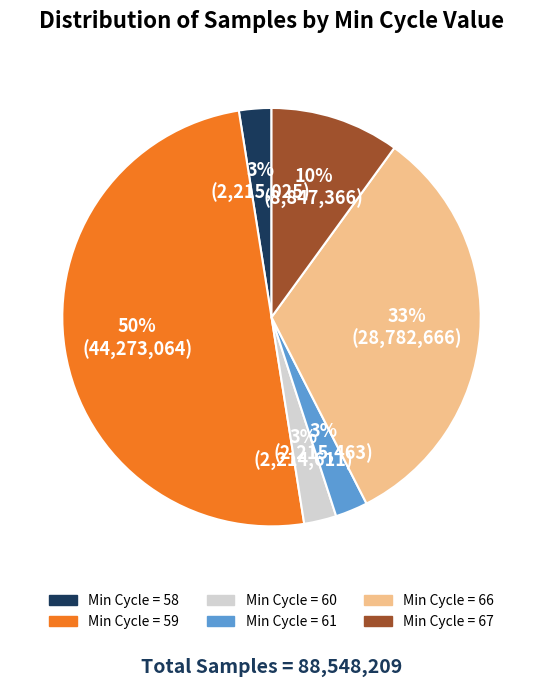

To the nearest percent, what is the average slice percentage?

17%